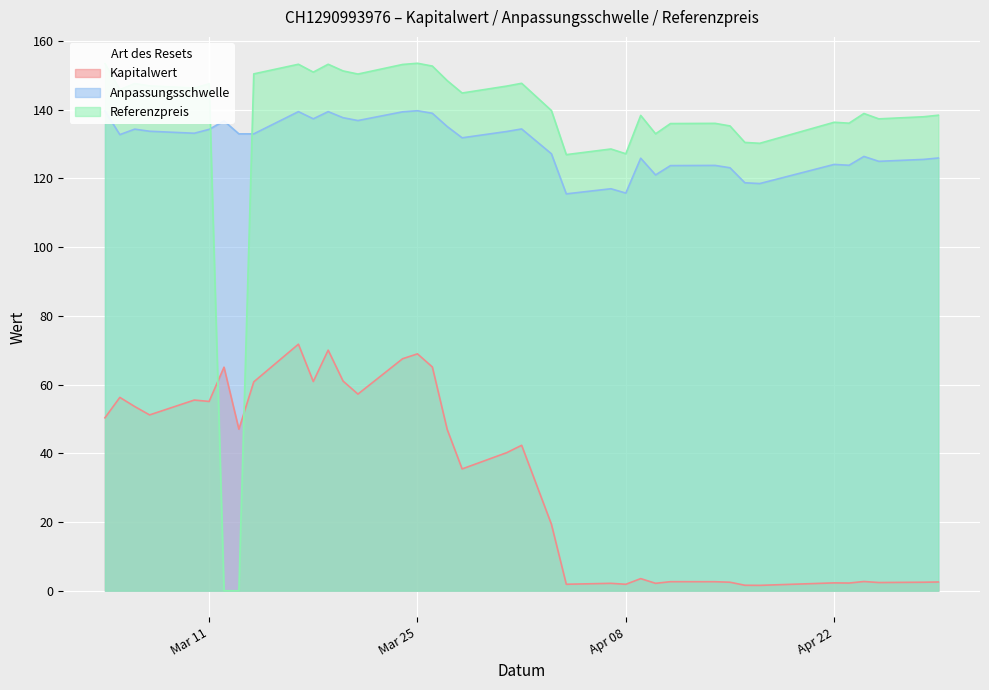

What is the average value of the Kapitalwert series?

32.6